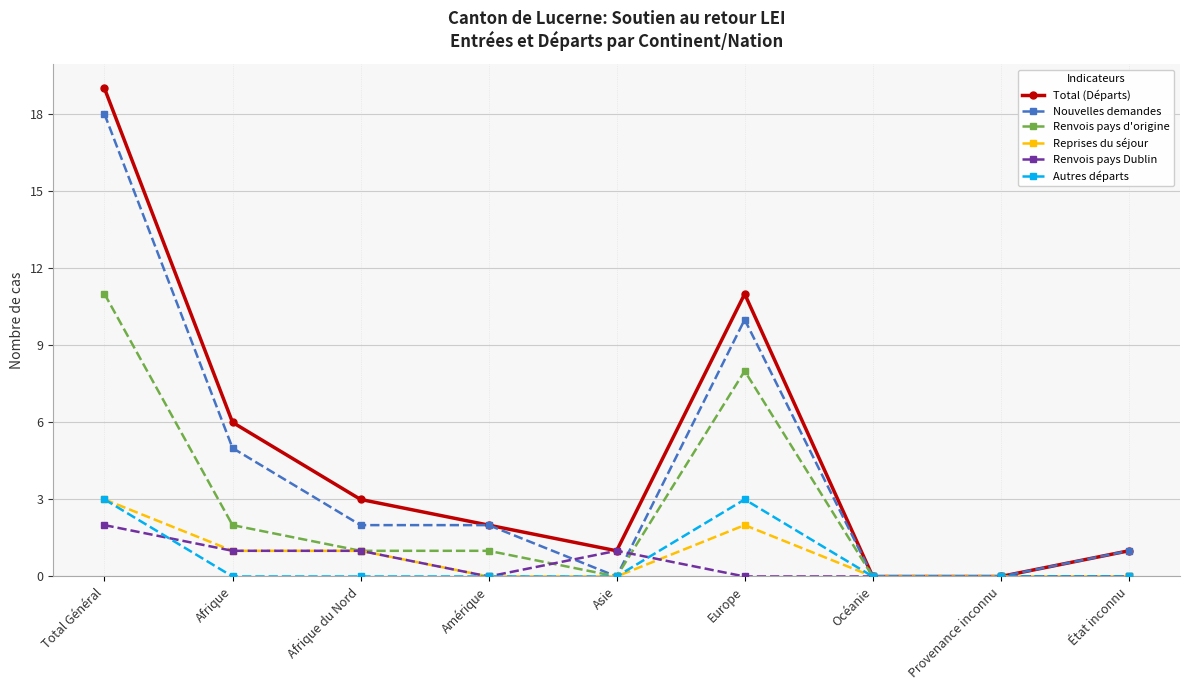

Count the number of data series in this chart.

6